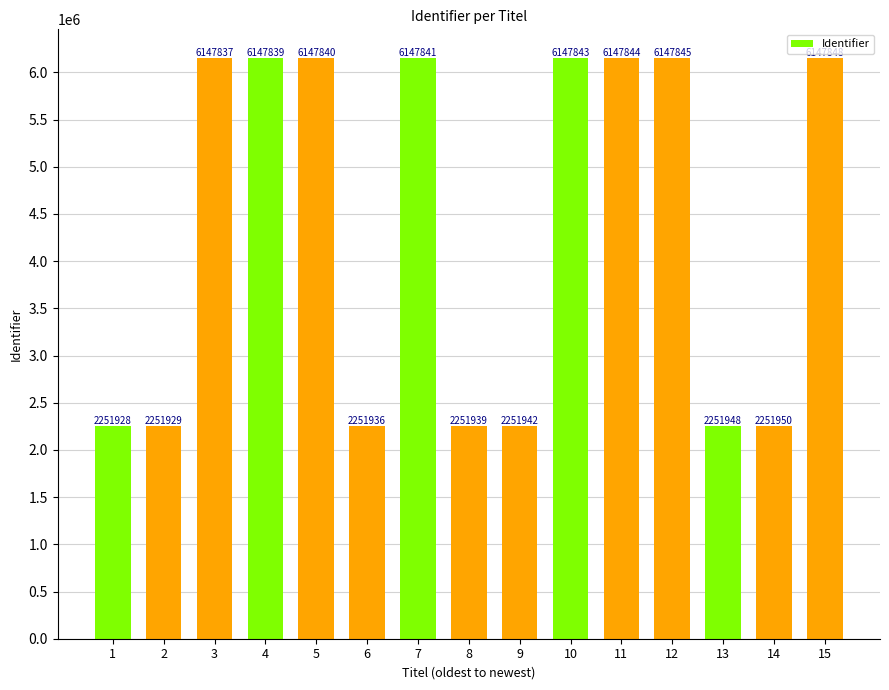

How many bars are there in total?

15